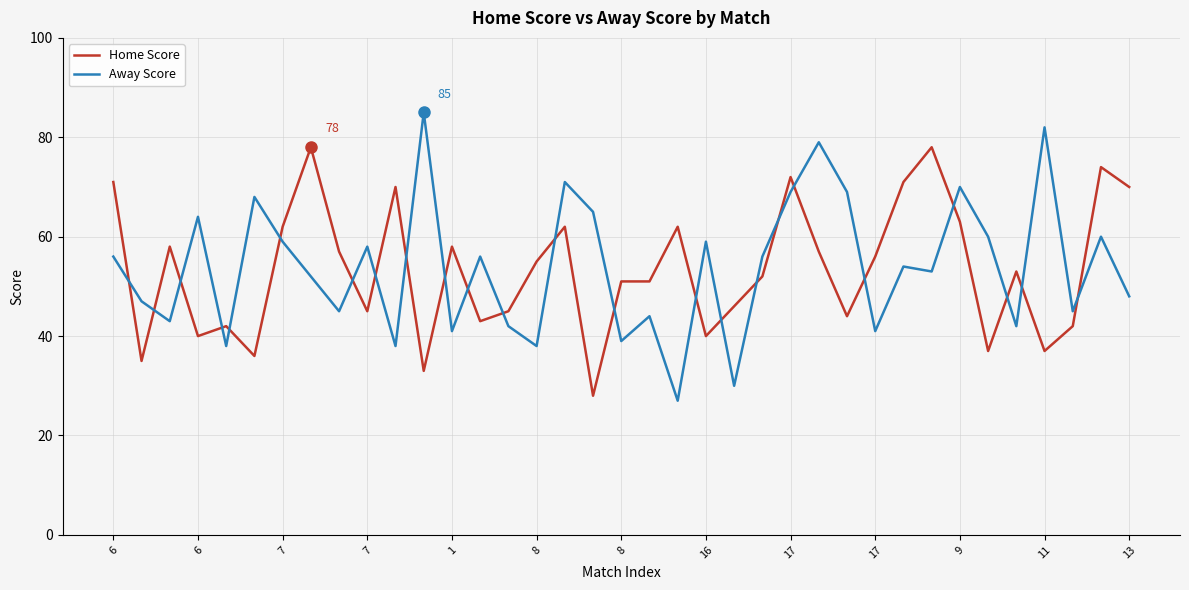

List the series in order of their peak value, highest first.

Away Score, Home Score